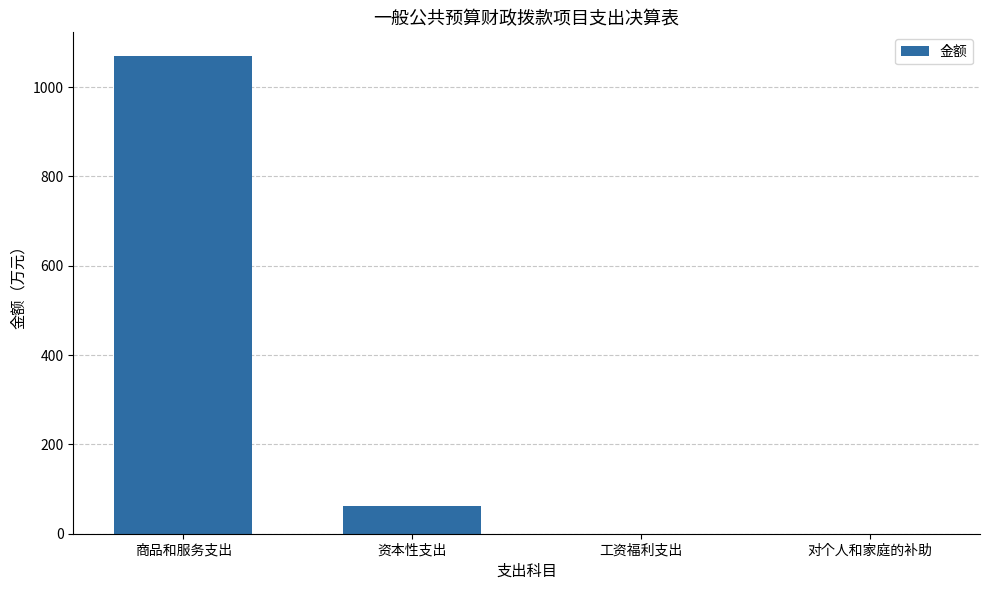

What is the sum of all values?

1130.4